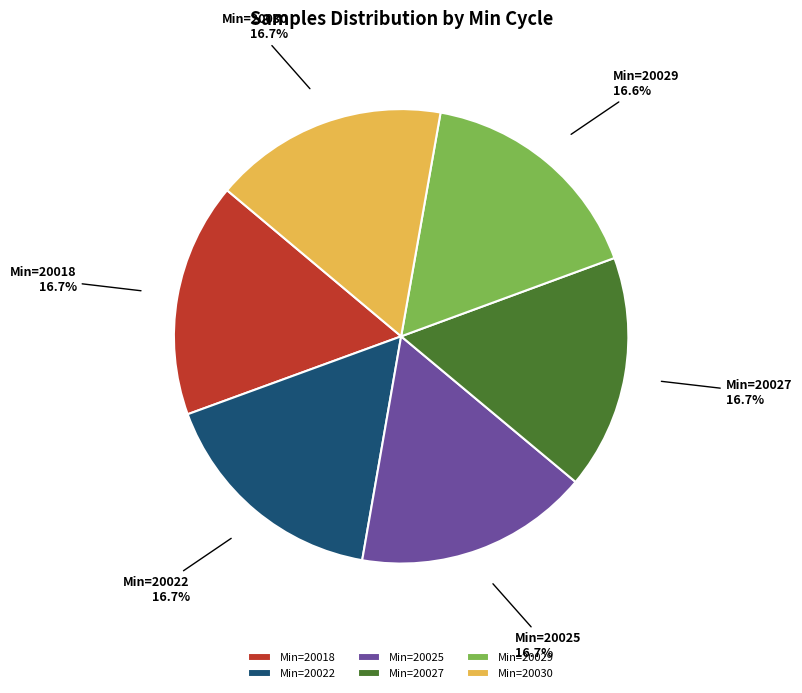

What is the ratio of the value at Min=20030 to the value at Min=20027?

1.0